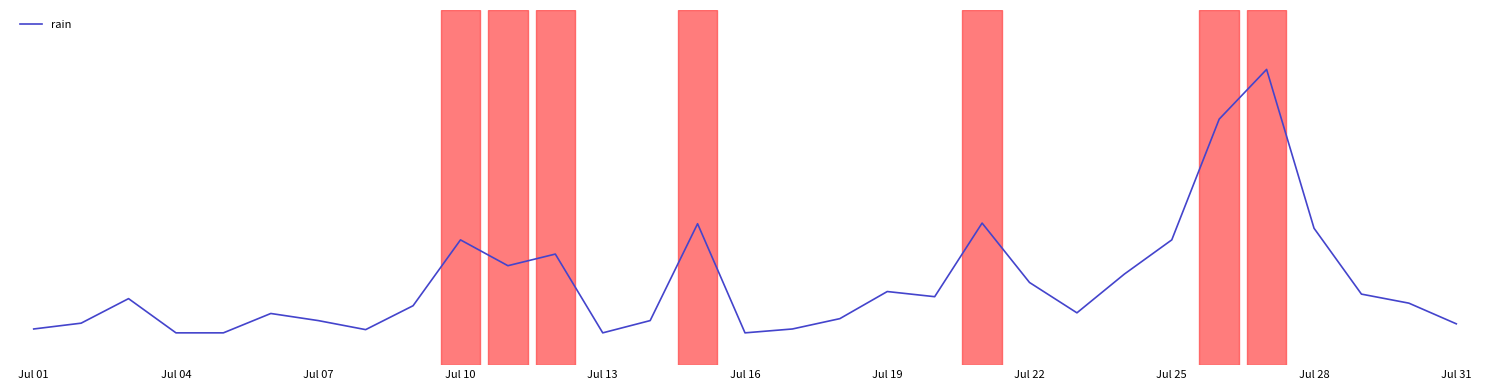

Does the chart have visible grid lines?

No